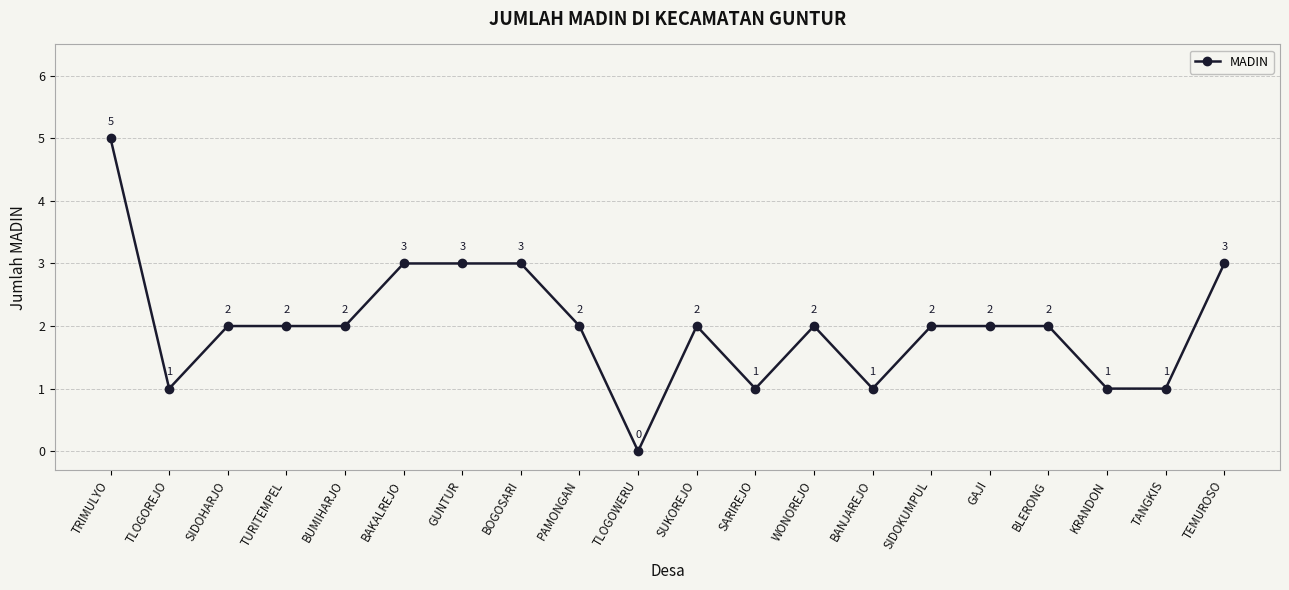

What is the label of the 7th point from the right?

BANJAREJO